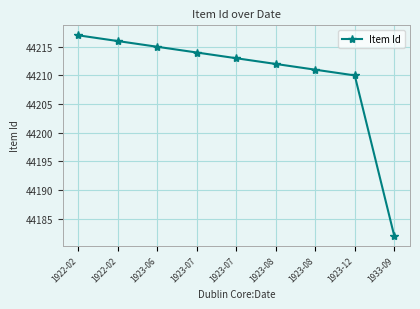

How many lines are shown in the chart?

1